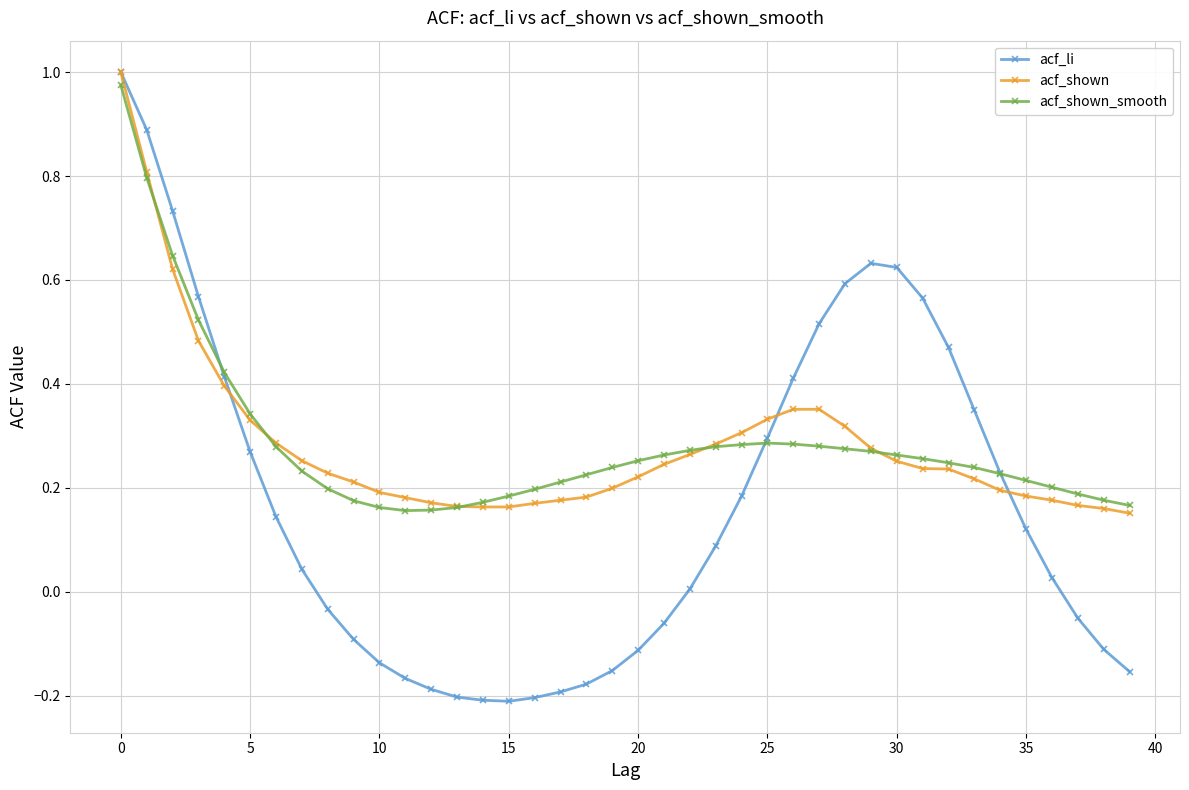

Which series has the largest range (max minus min)?

acf_li